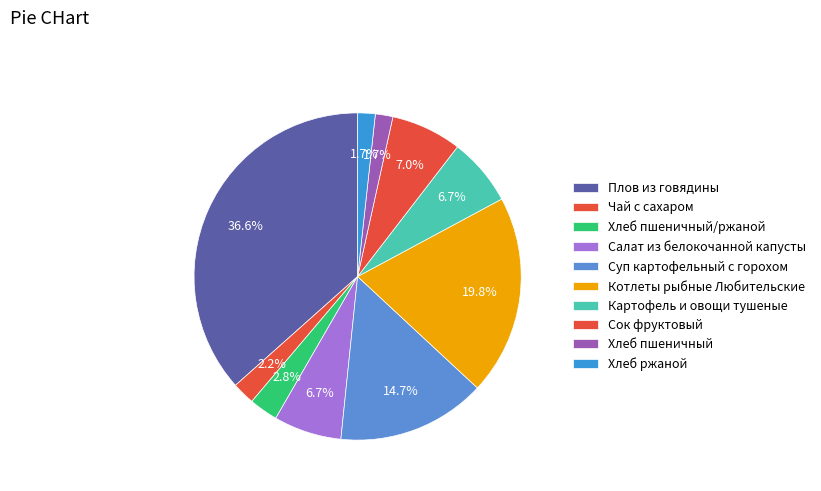

True or false: Котлеты рыбные Любительские accounts for 20% of the total.

True